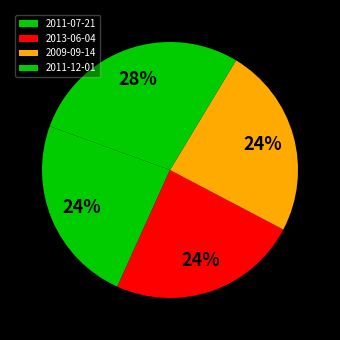

Count the number of slices in the pie.

4